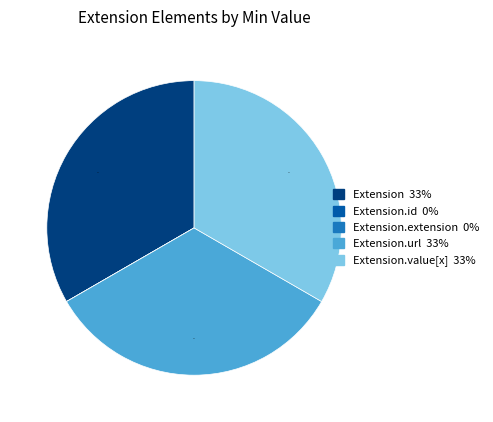

Is there any slice that represents more than half of the pie?

No